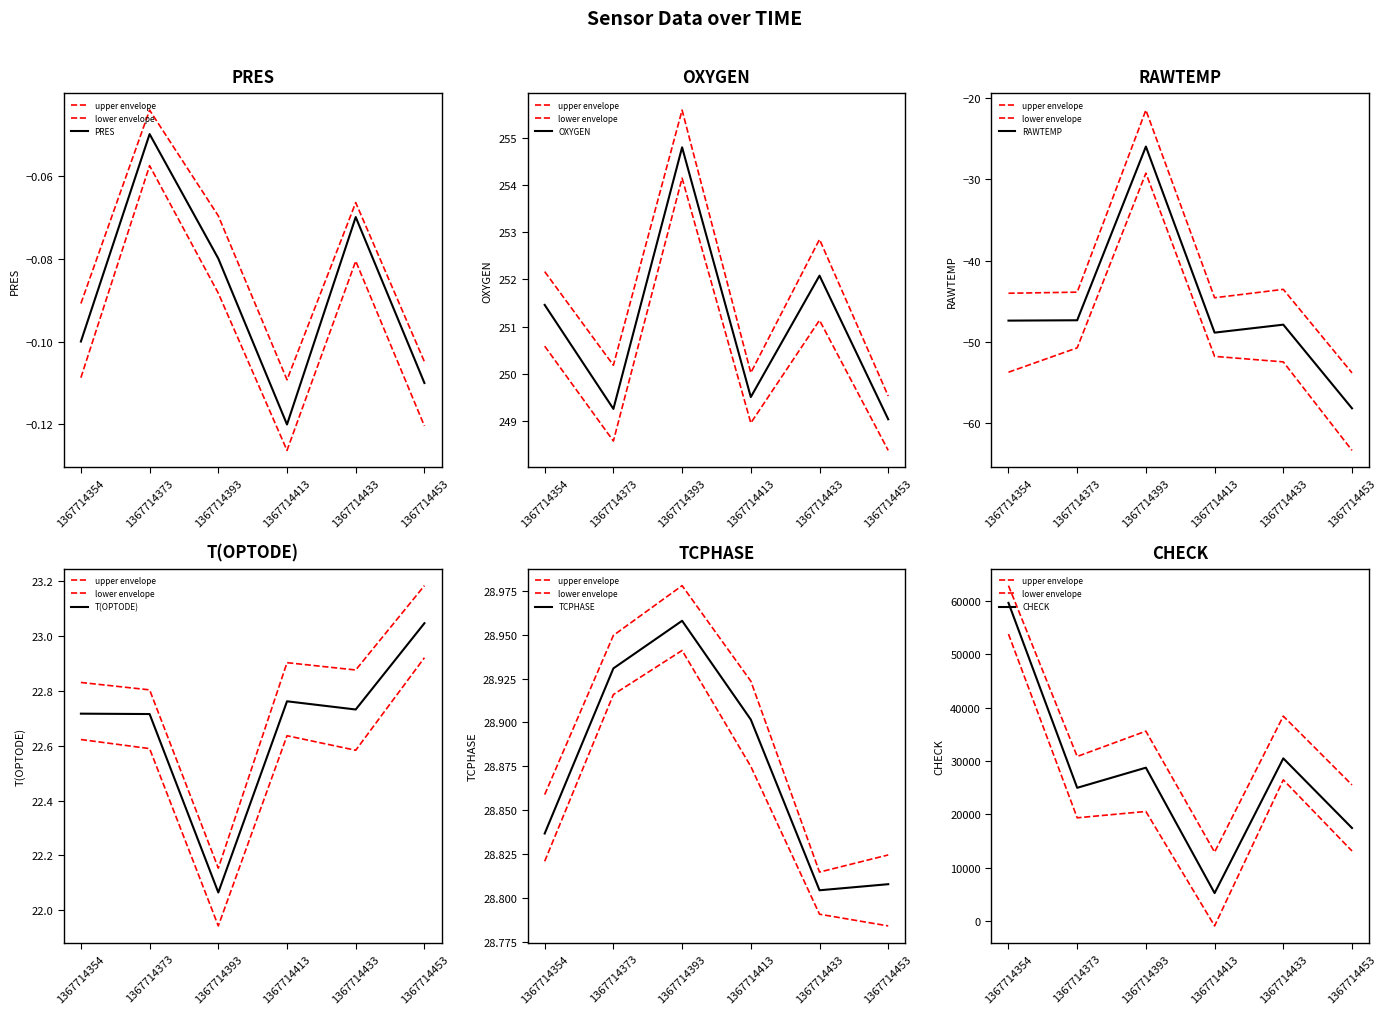

Reading left to right, list all the values displayed in this chart.

PRES: -0.1	-0.1	-0.1	-0.1	-0.1	-0.1
OXYGEN: 251.5	249.3	254.8	249.5	252.1	249.0
RAWTEMP: -47.4	-47.3	-26.0	-48.8	-47.9	-58.2
T(OPTODE): 22.7	22.7	22.1	22.8	22.7	23.0
TCPHASE: 28.8	28.9	29.0	28.9	28.8	28.8
CHECK: 59628.0	24966.0	28737.0	5230.0	30483.0	17430.0